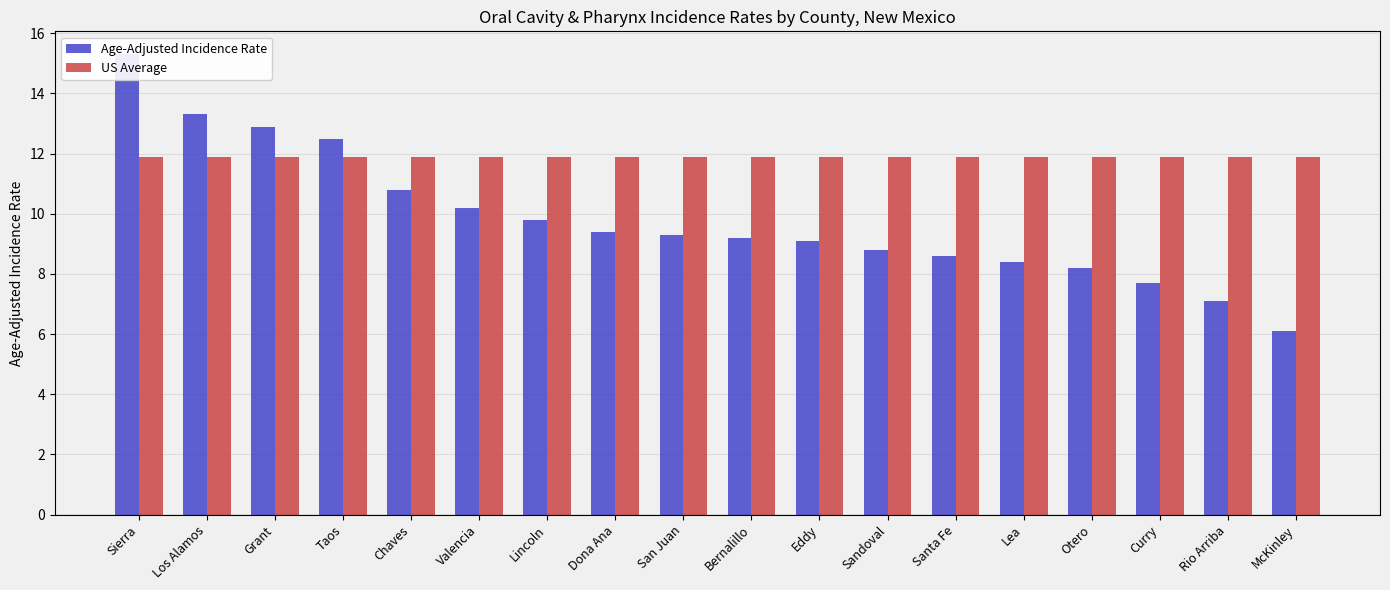

Which series has the largest total across all categories?

US Average